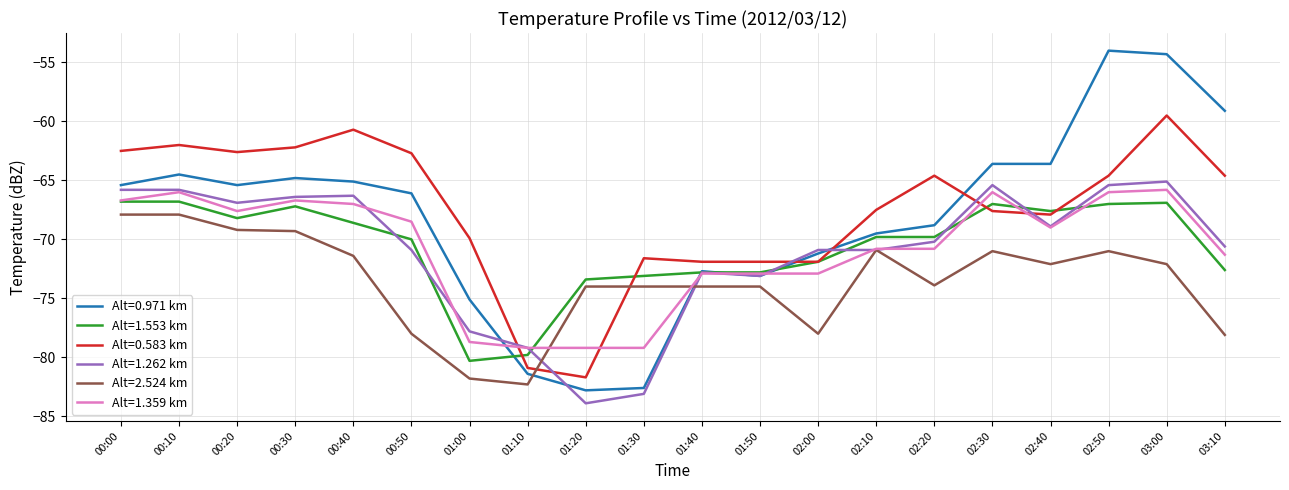

True or false: Alt=0.583 km and Alt=0.971 km intersect in this chart.

True